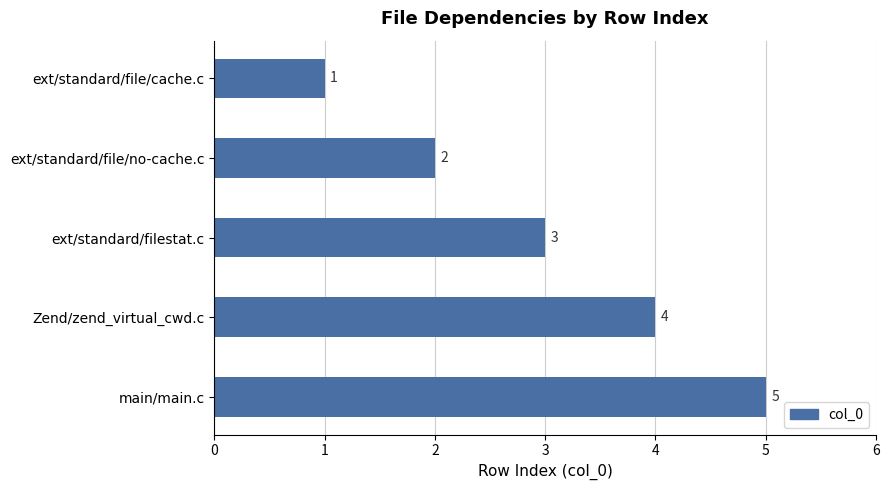

The chart shows a value of 8 at main/main.c. True or false?

False